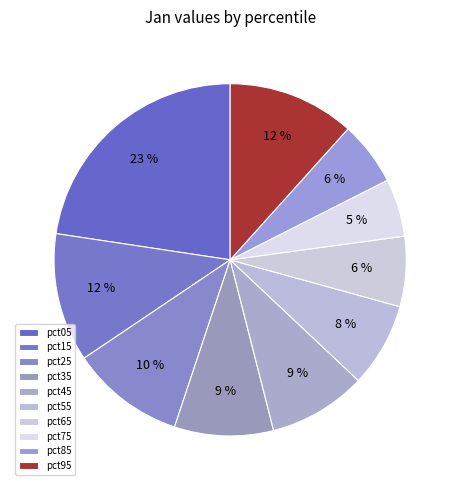

How many segments does this pie chart have?

10